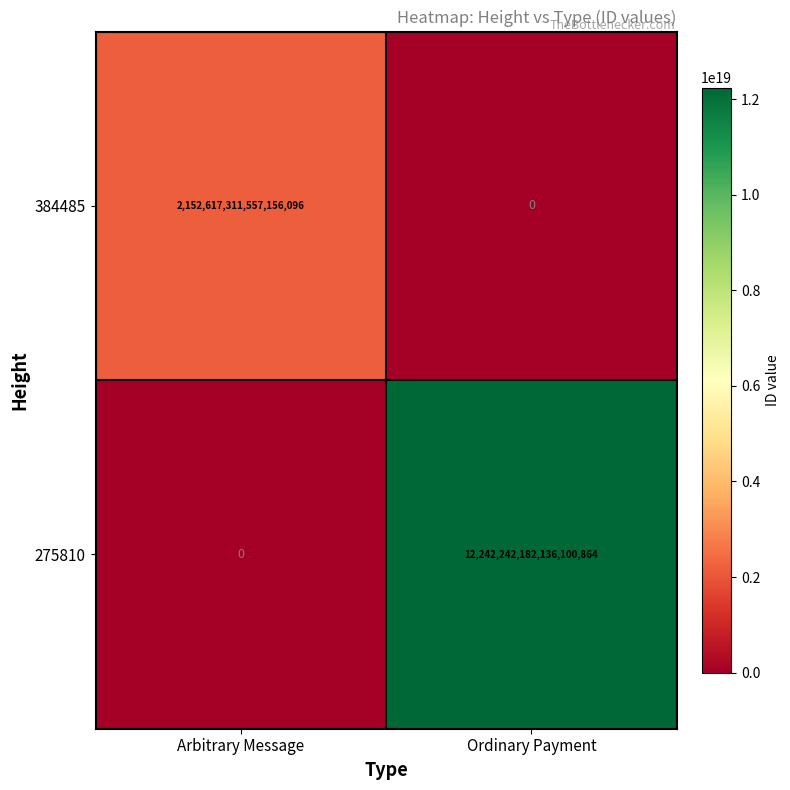

At which label does 384485 reach its minimum?

Ordinary Payment